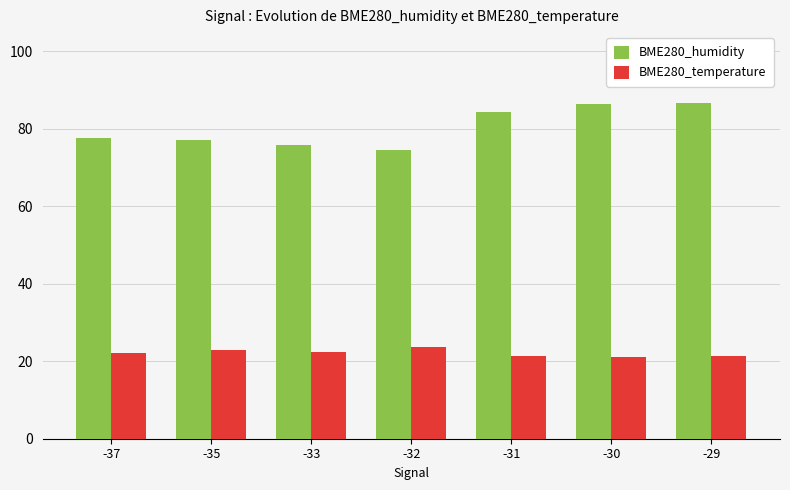

What is the sum of all BME280_temperature values?

155.0